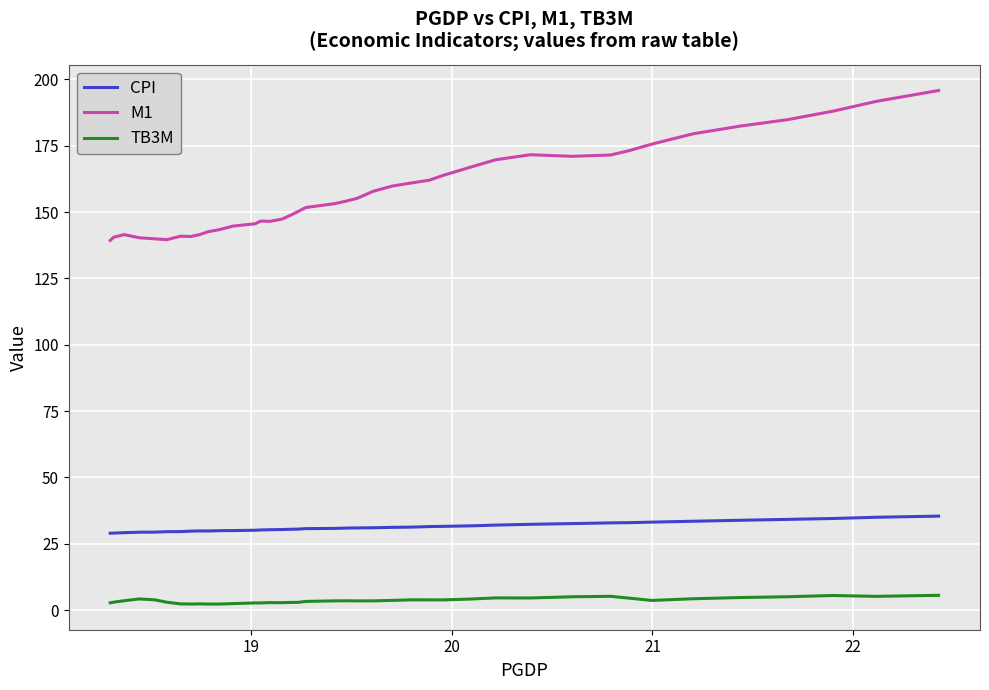

True or false: TB3M and M1 cross at least once.

False